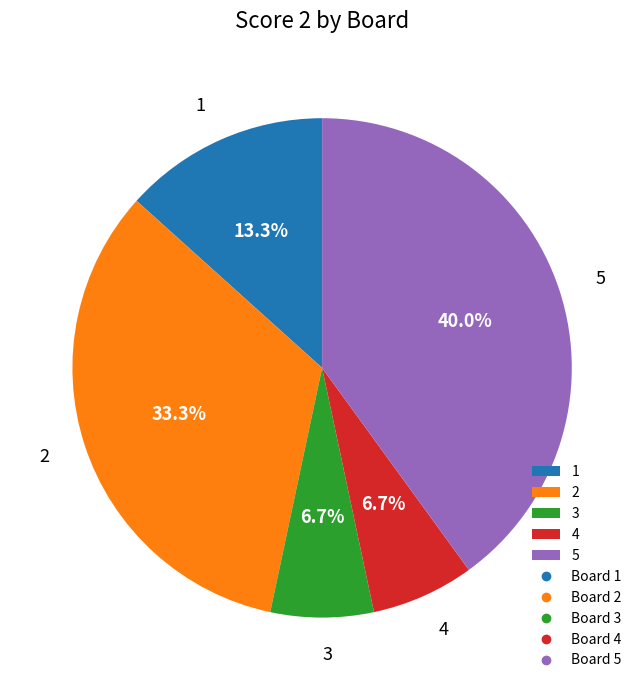

The 4 slice represents 7% of the pie. True or false?

True